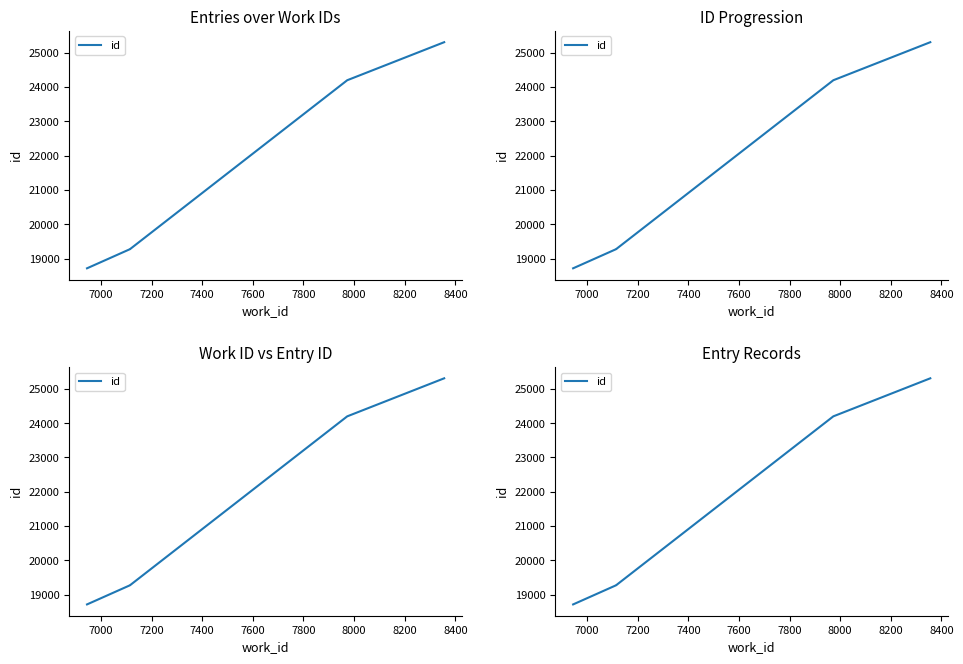

What is the difference between the maximum and minimum values?

6593